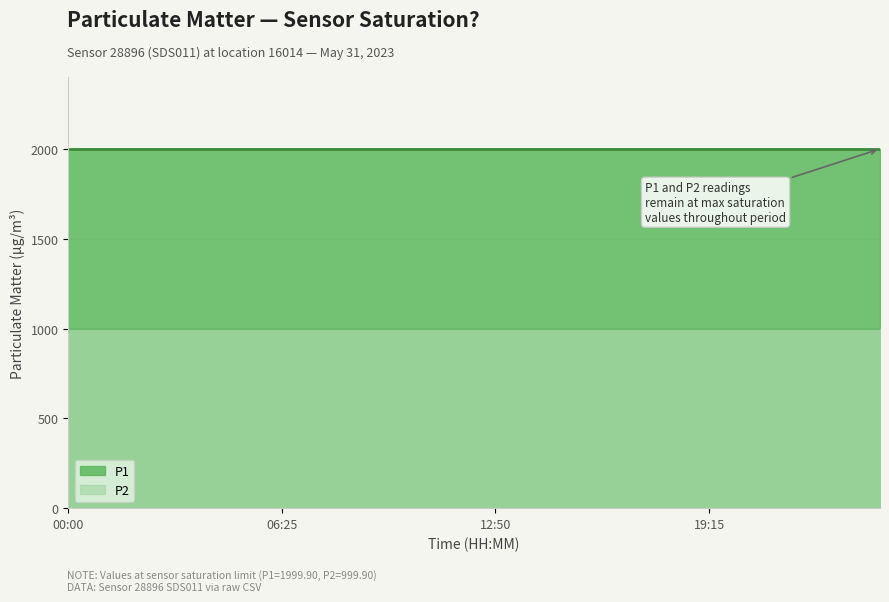

Reading right to left, what are all the values shown in this chart?

P1: 1999.9	1999.9	1999.9	1999.9	1999.9	1999.9	1999.9	1999.9	1999.9	1999.9	1999.9	1999.9	1999.9	1999.9	1999.9	1999.9	1999.9	1999.9	1999.9	1999.9
P2: 999.9	999.9	999.9	999.9	999.9	999.9	999.9	999.9	999.9	999.9	999.9	999.9	999.9	999.9	999.9	999.9	999.9	999.9	999.9	999.9